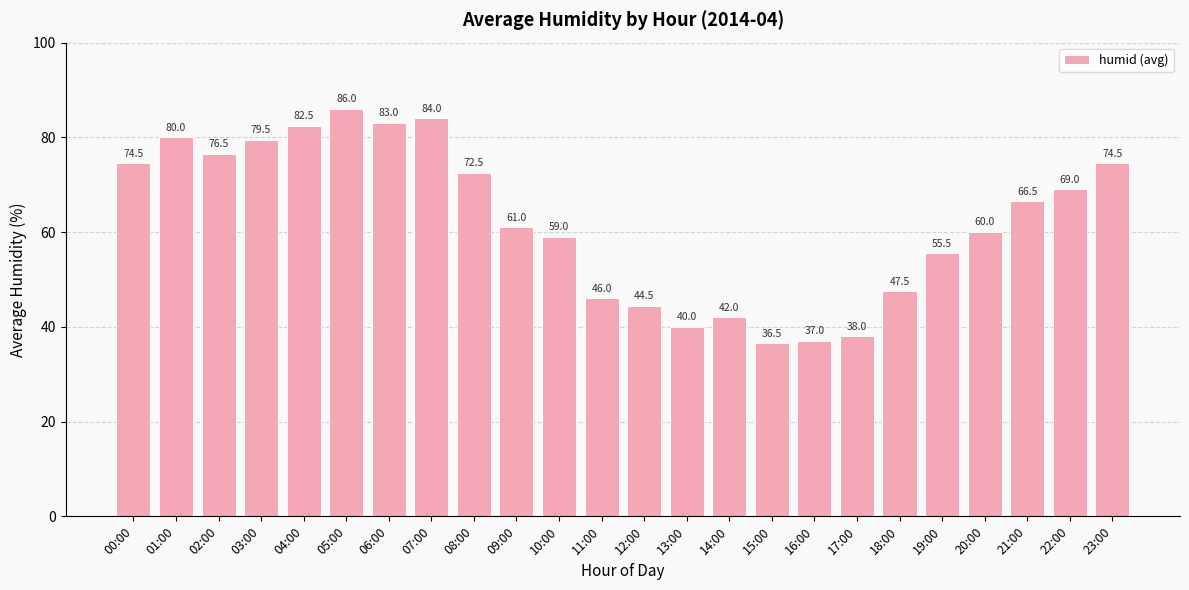

Which label corresponds to the smallest value in the chart?

15:00